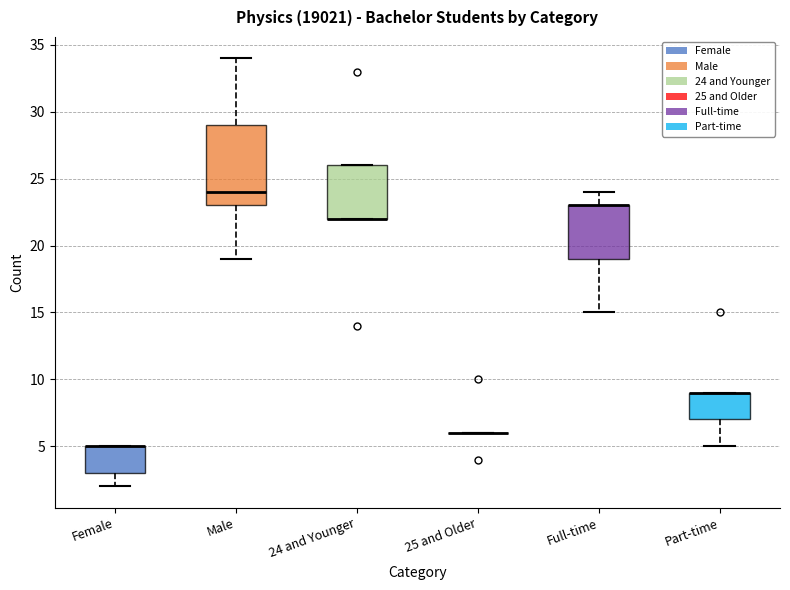

Reading left to right, transcribe this box plot: for each box, give where its median line is, the range the box spans, and where its two whiskers end, as read against the y-axis. The values are not printed on the chart, so give them approximately, as read against the axis.

Female: median 5 (drawn on the box's upper edge), box 3 to 5, whiskers 2 to 5
Male: median 24, box 23 to 29, whiskers 19 to 34
24 and Younger: median 22 (drawn on the box's lower edge), box 22 to 26, whiskers 22 to 26
25 and Older: box collapsed to a line at 6, whiskers 6 to 6
Full-time: median 23 (drawn on the box's upper edge), box 19 to 23, whiskers 15 to 24
Part-time: median 9 (drawn on the box's upper edge), box 7 to 9, whiskers 5 to 9